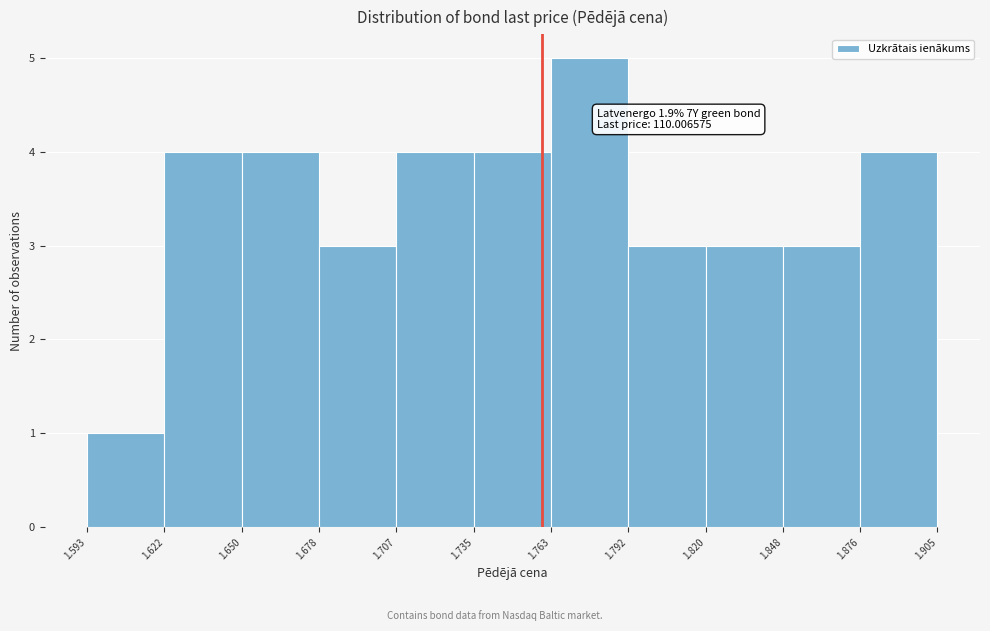

Over which range of the x-axis is the bar tallest?

1.763 to 1.792